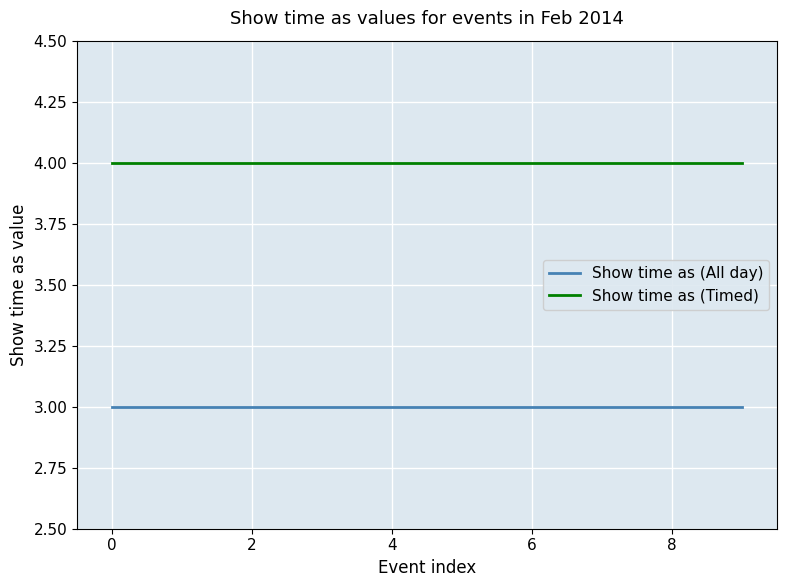

Rank the series by their maximum value, from highest to lowest.

Show time as (Timed), Show time as (All day)